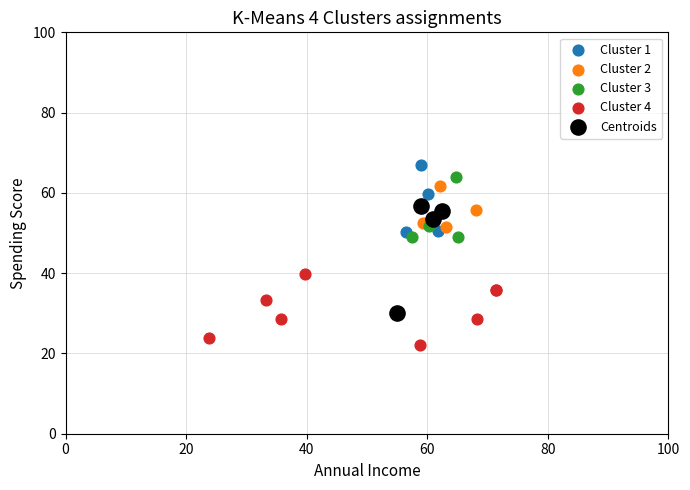

Which series reaches the maximum Y coordinate?

Cluster 1